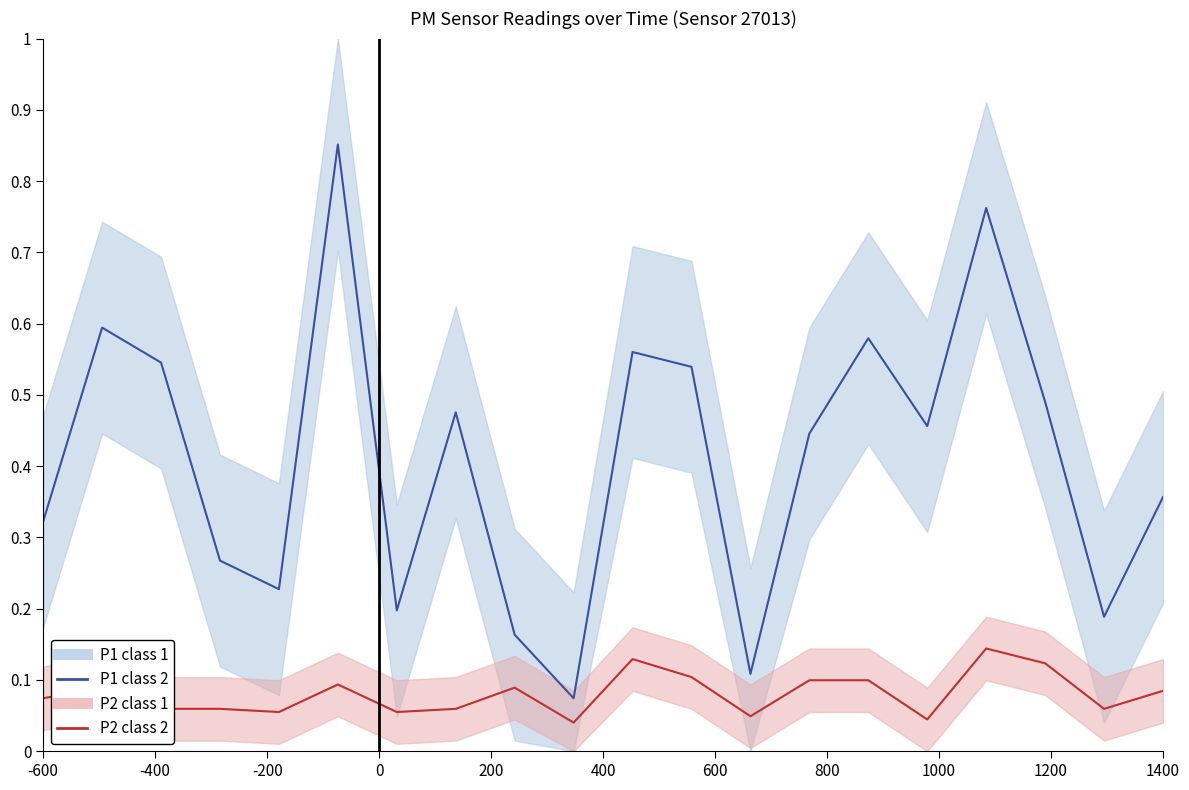

True or false: P1 and P2 intersect in this chart.

False